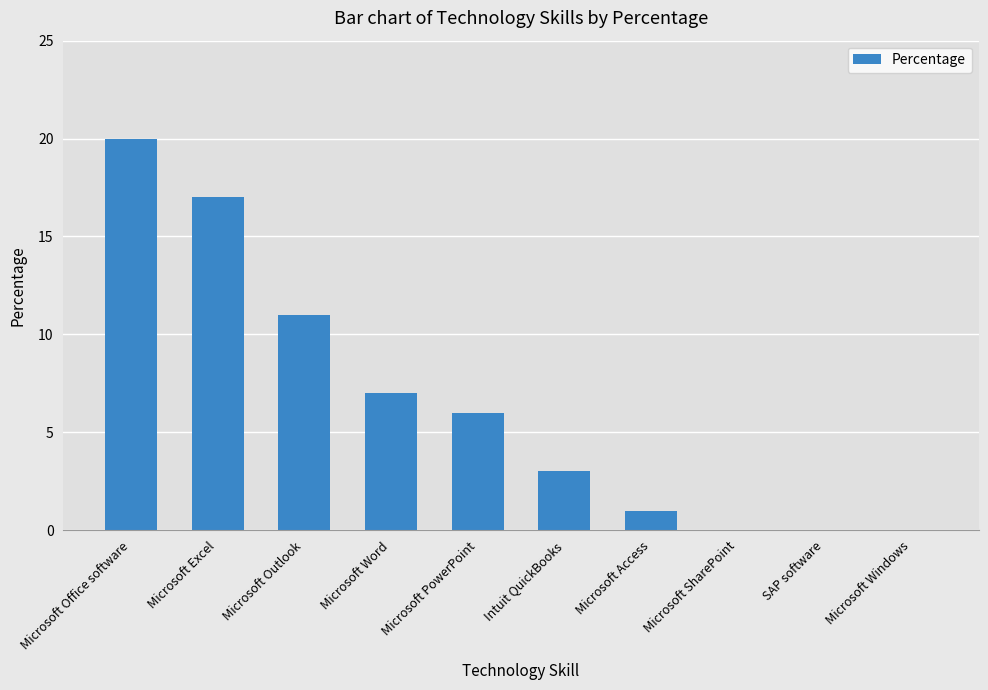

Does the chart contain stacked bars?

No